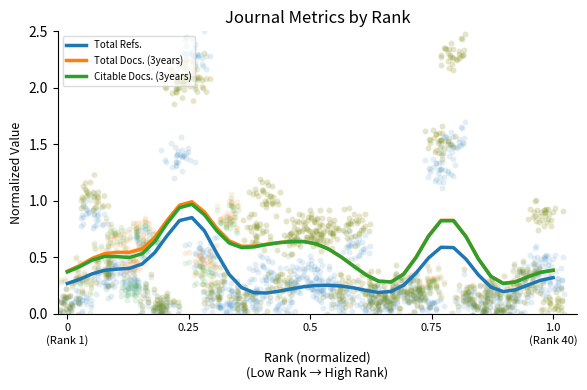

Which series reaches the maximum Y coordinate?

Total Docs. (3years)